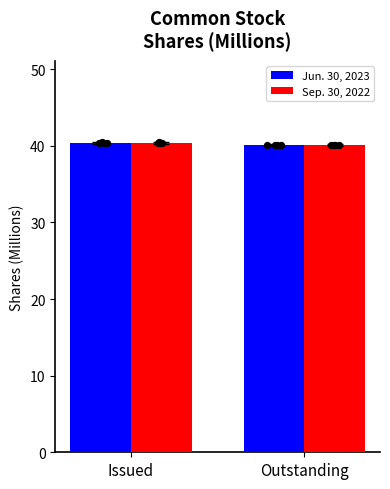

What are all the series names shown in the legend?

Jun. 30, 2023, Sep. 30, 2022